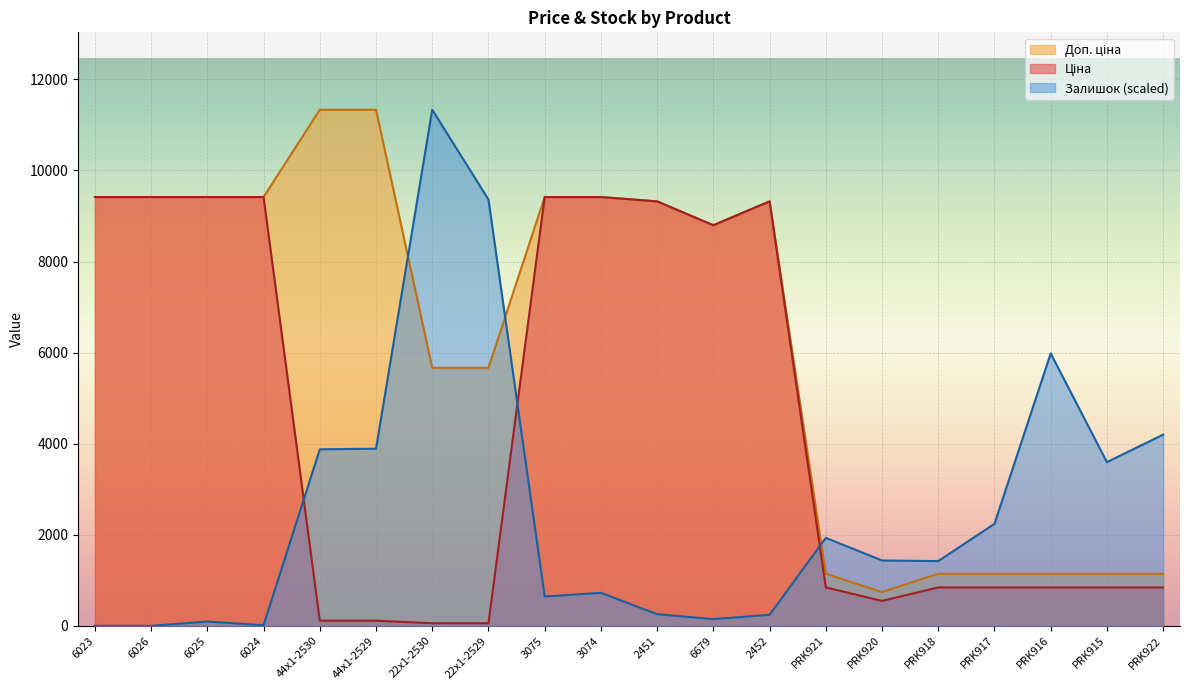

What is the spread (max minus min) of values at PRK922?

3355.5